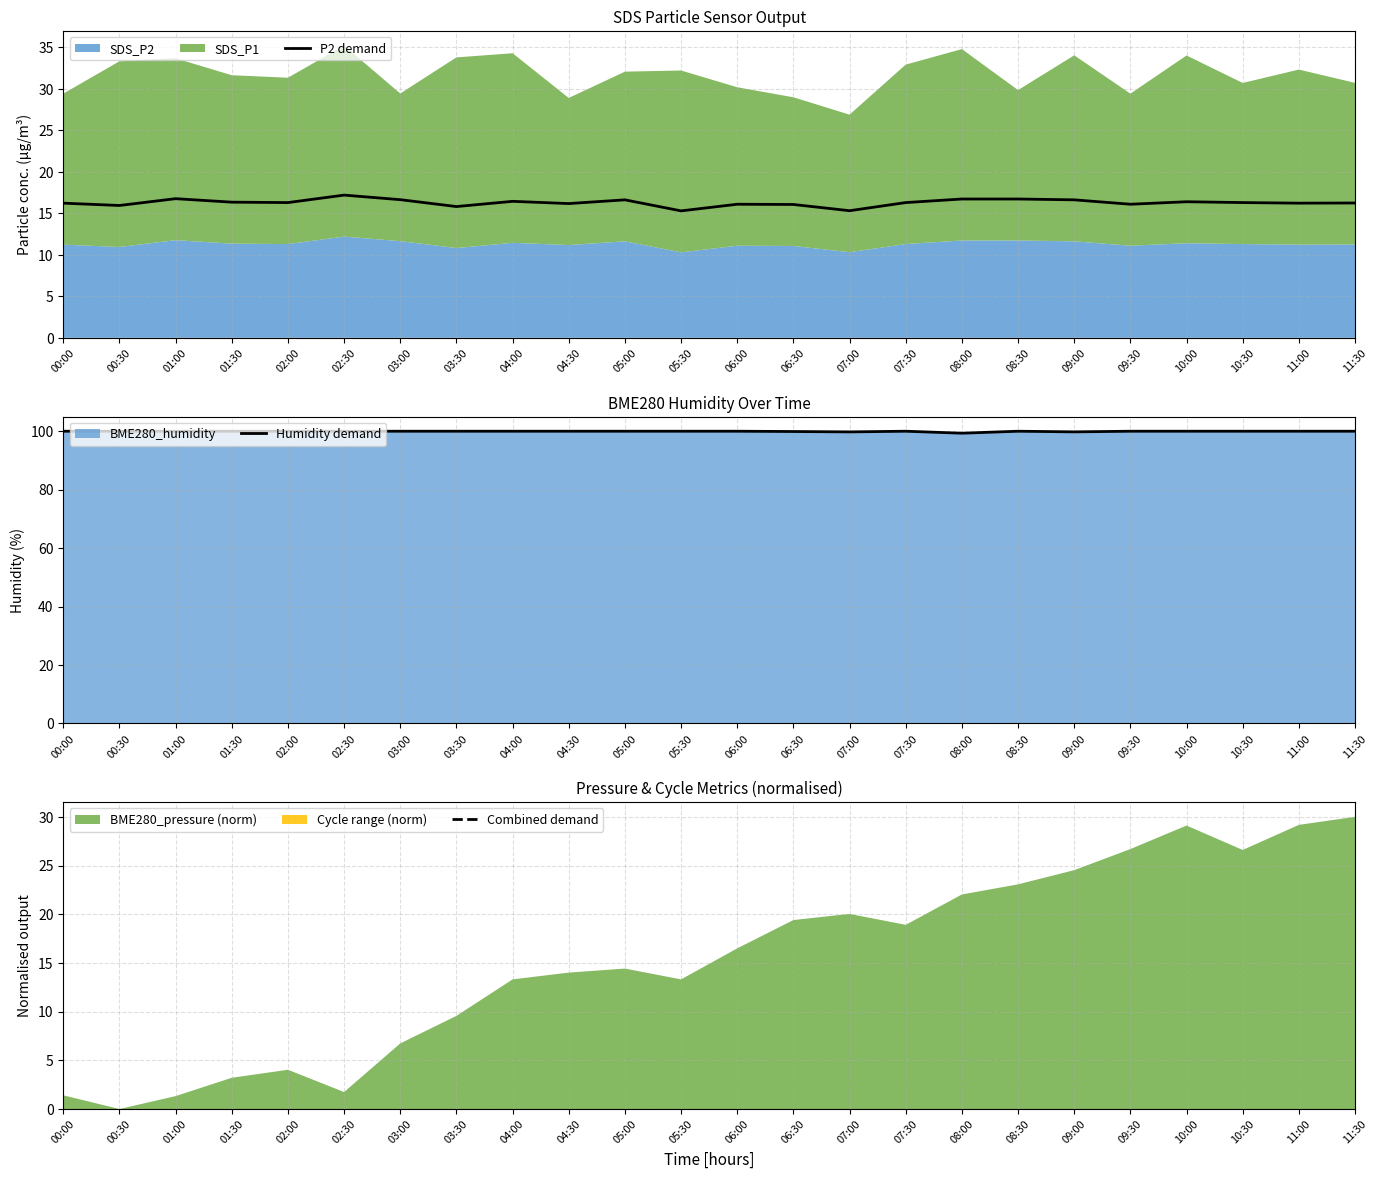

What is the value of the P2 demand point at the 9th from the left?

16.4